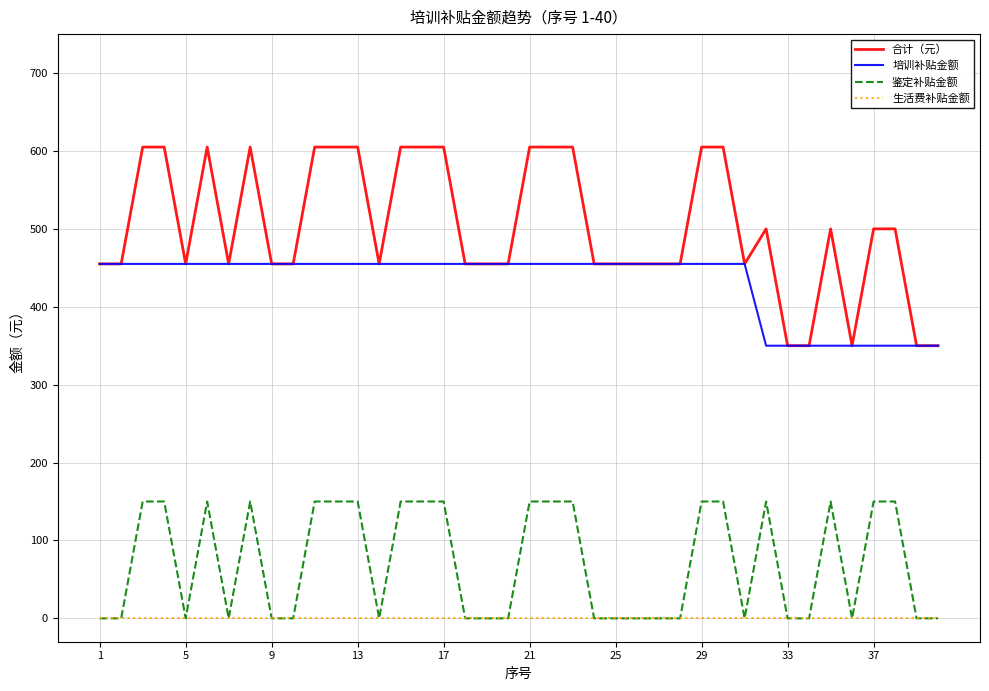

How many categories are shown in the chart?

40